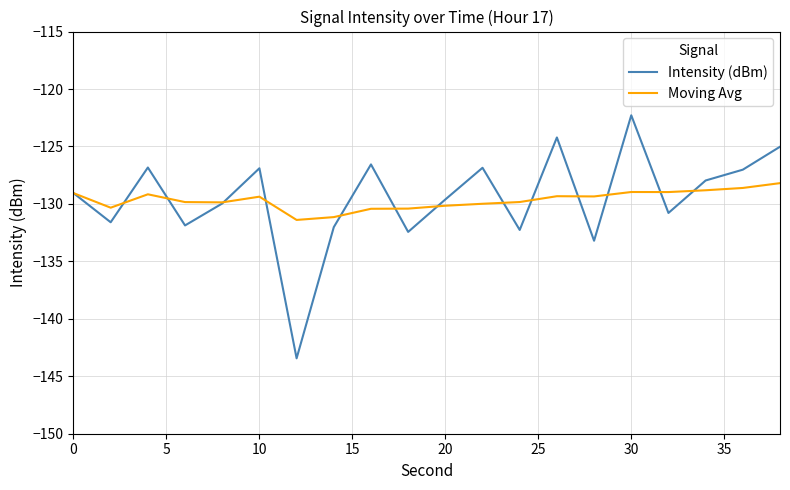

Rank the series by their maximum value, from lowest to highest.

Moving Avg, Intensity (dBm)